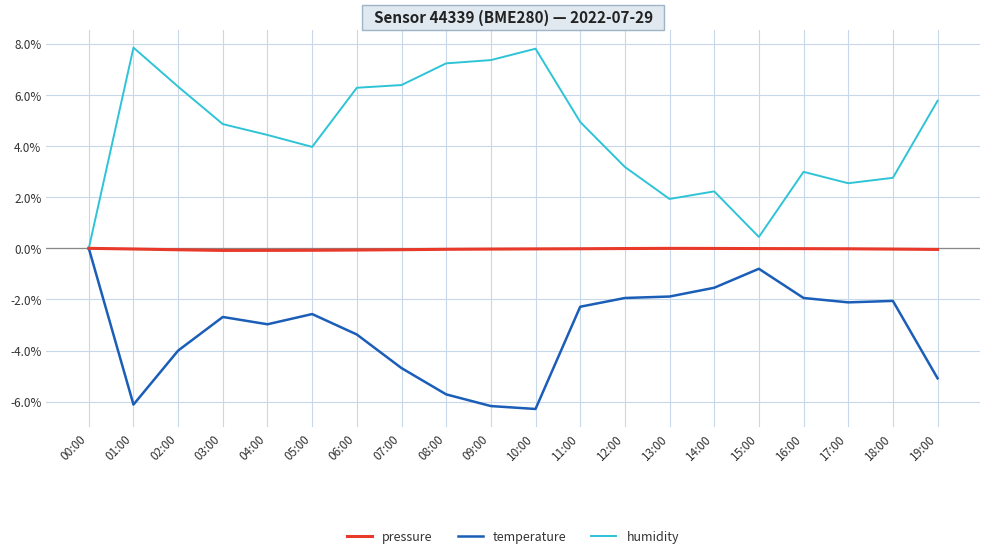

What is the maximum value shown in the chart?

7.8